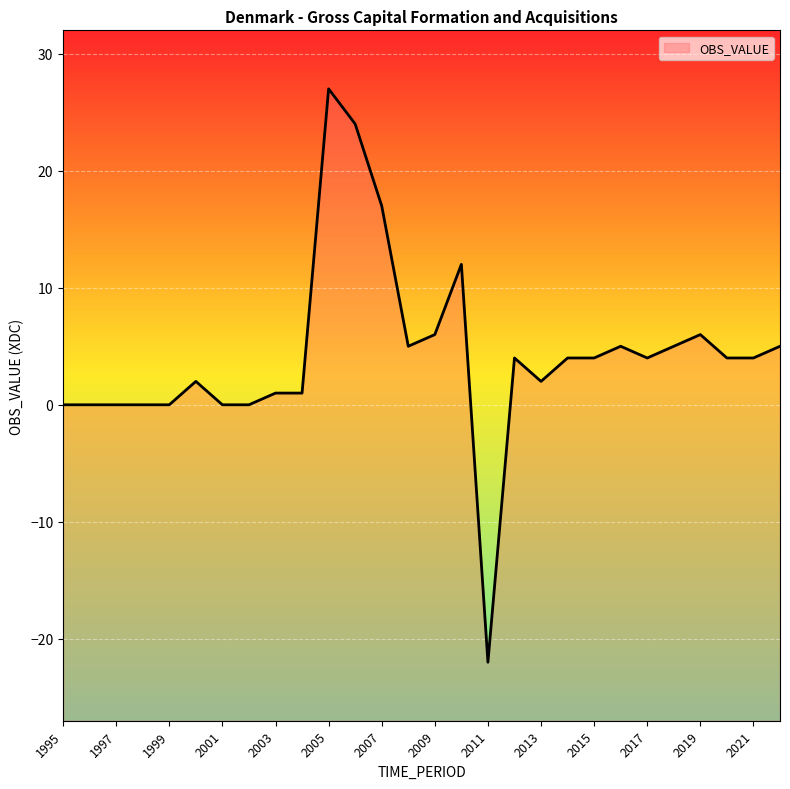

How many values are above zero?

20